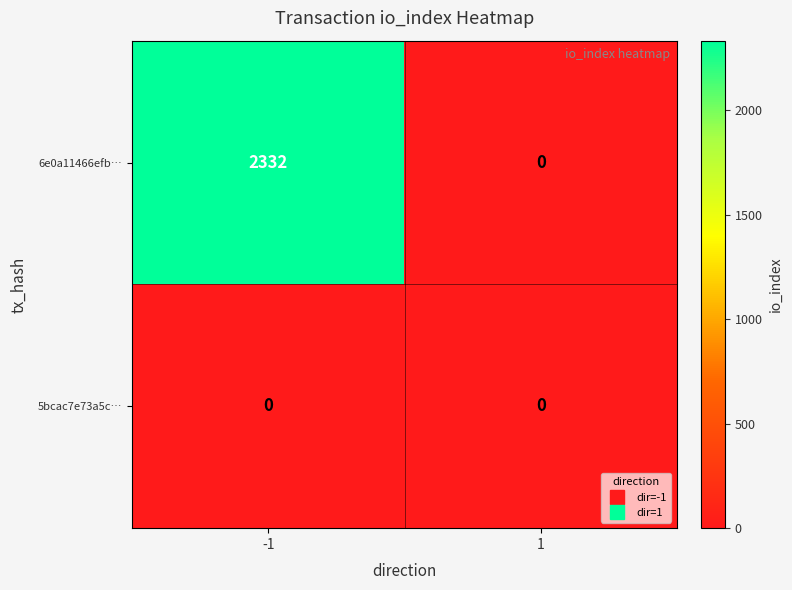

What is the sum of all 6e0a11466efb… values?

2332